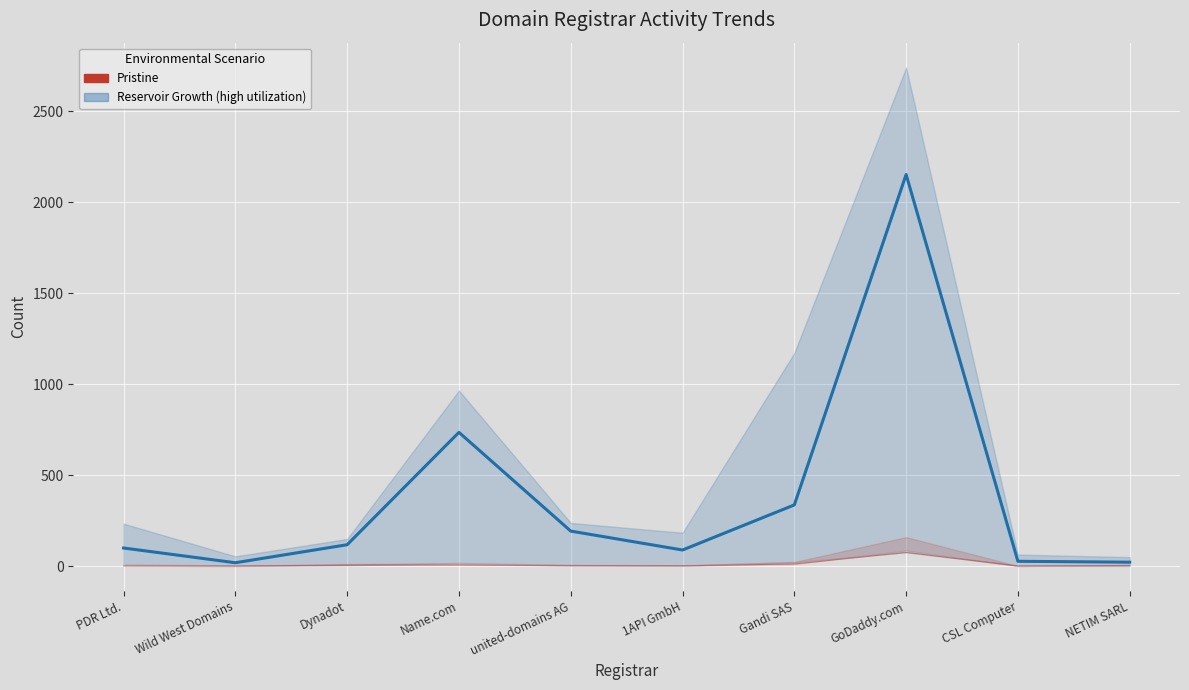

True or false: the data shows 117 at Dynadot.

True